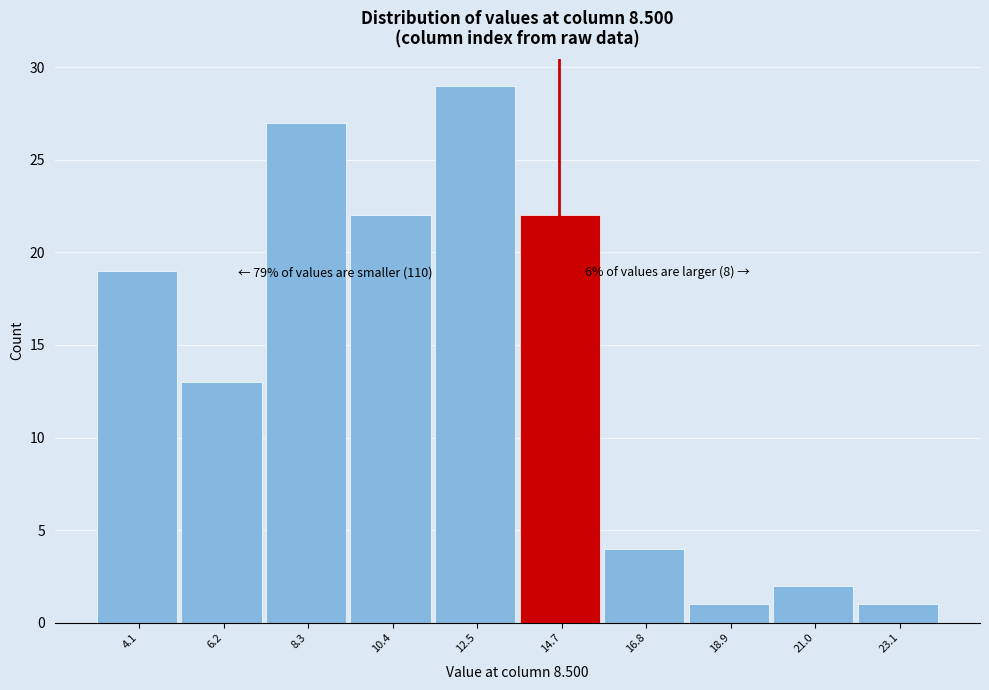

Over which range of the x-axis is the bar tallest?

11.5 to 13.5